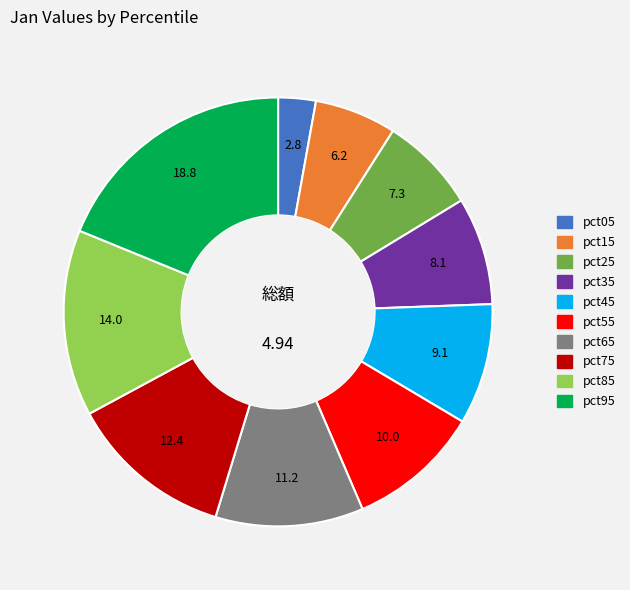

Is there a majority slice in this chart?

No